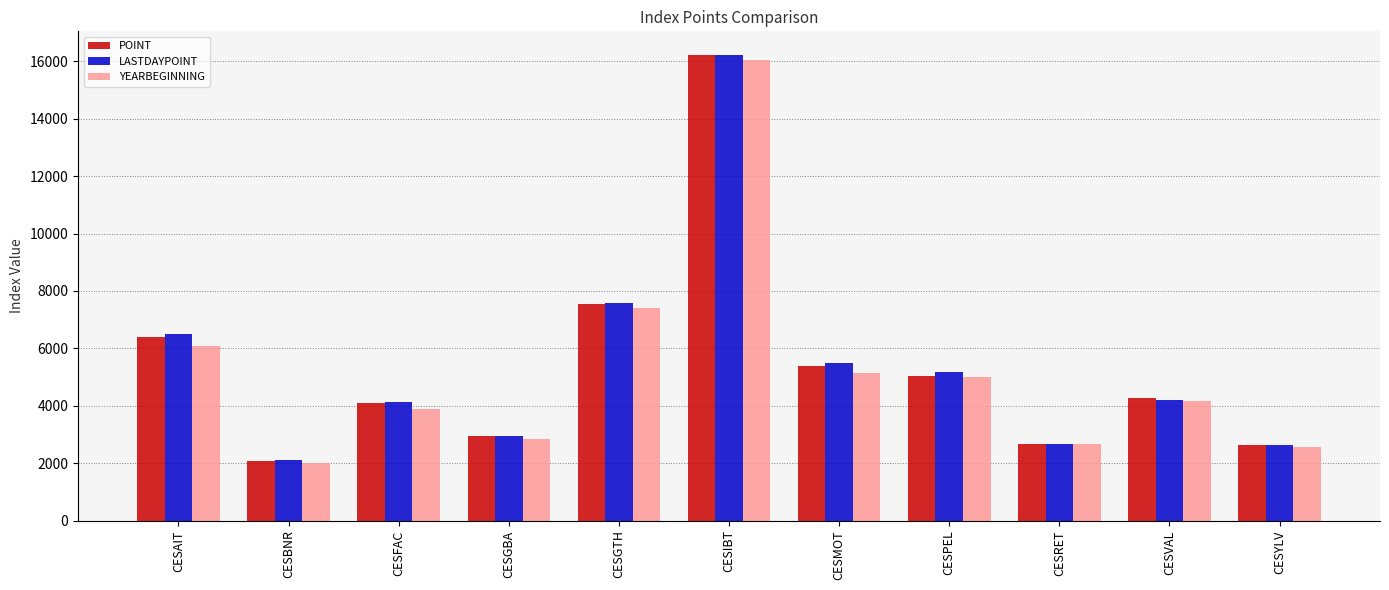

What is the lowest value of the LASTDAYPOINT series?

2097.3